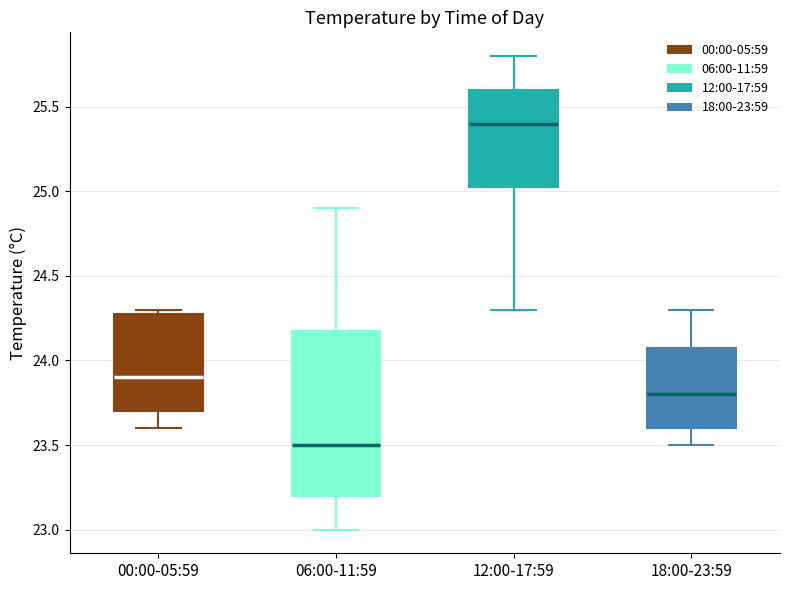

Reading left to right, transcribe this box plot: for each box, give where its median line is, the range the box spans, and where its two whiskers end, as read against the y-axis. The values are not printed on the chart, so give them approximately, as read against the axis.

00:00-05:59: median 23.90, box 23.70 to 24.30, whiskers 23.60 to 24.30 (just above the box's upper edge)
06:00-11:59: median 23.50, box 23.20 to 24.20, whiskers 23.00 to 24.90
12:00-17:59: median 25.40, box 25.05 to 25.60, whiskers 24.30 to 25.80
18:00-23:59: median 23.80, box 23.60 to 24.10, whiskers 23.50 to 24.30